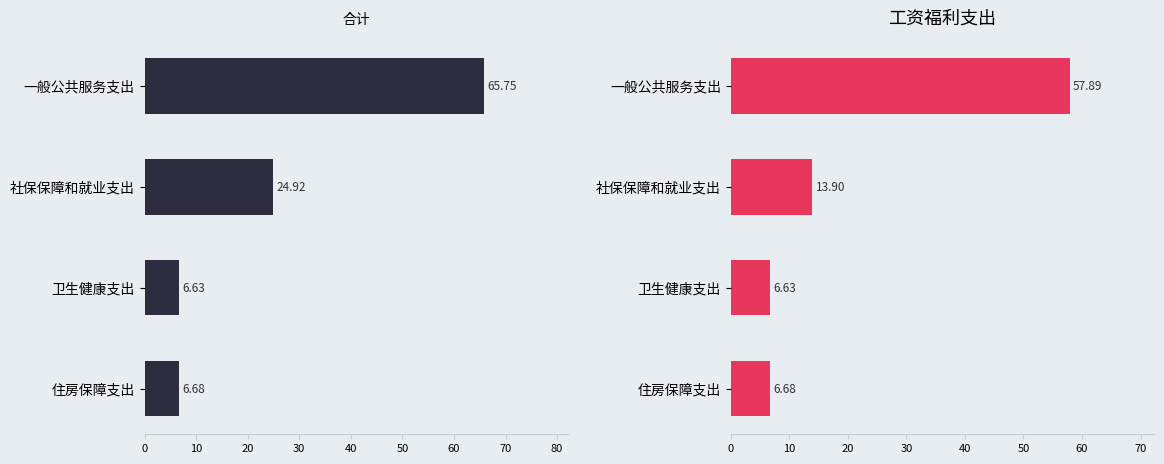

Which series changed the most between 一般公共服务支出 and 社保保障和就业支出?

工资福利支出